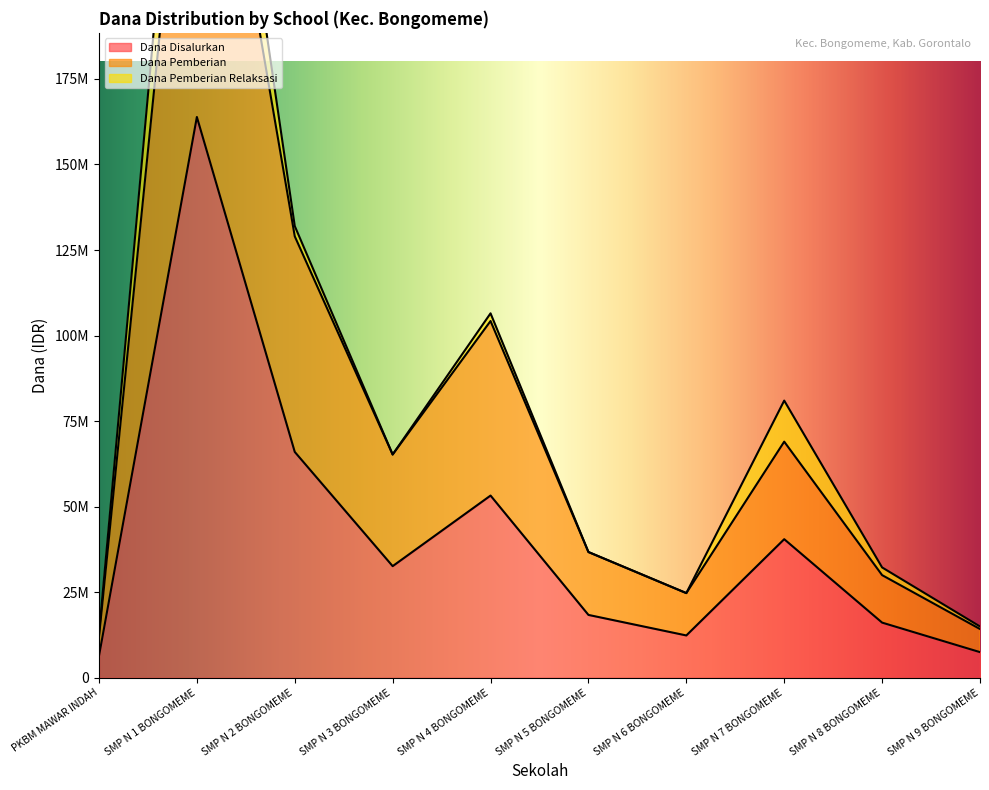

True or false: Dana Disalurkan and Siswa Disalurkan cross at least once.

False